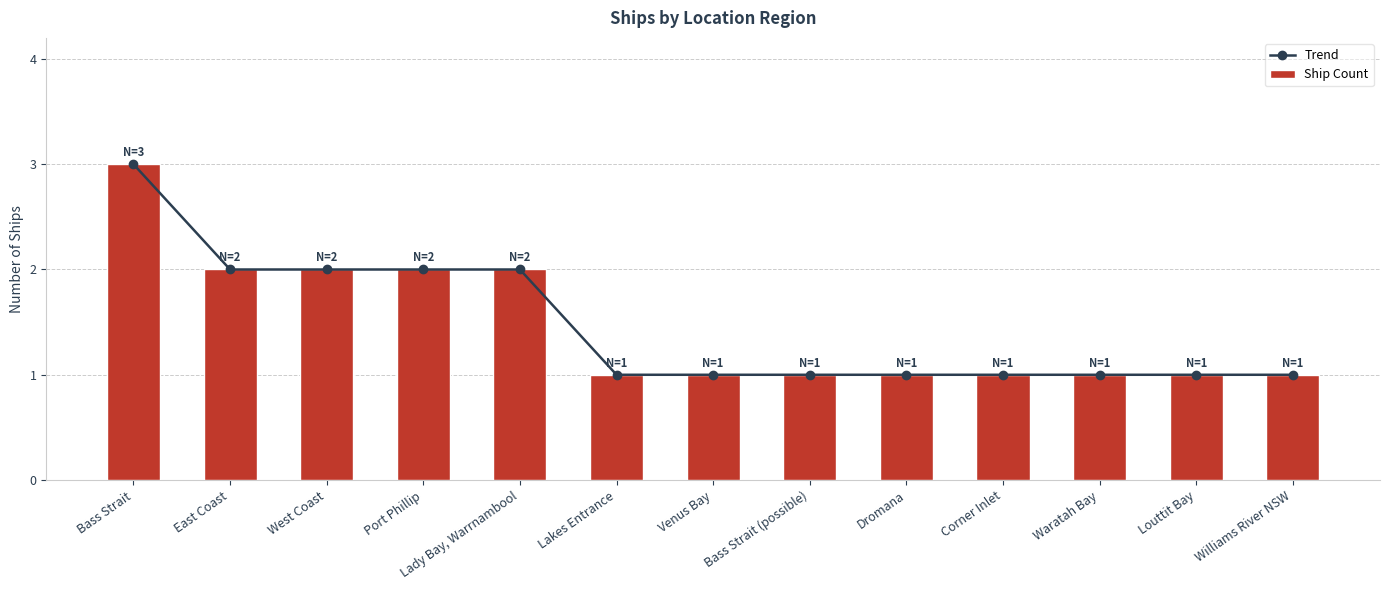

At which category is the sum across all series the highest?

Bass Strait